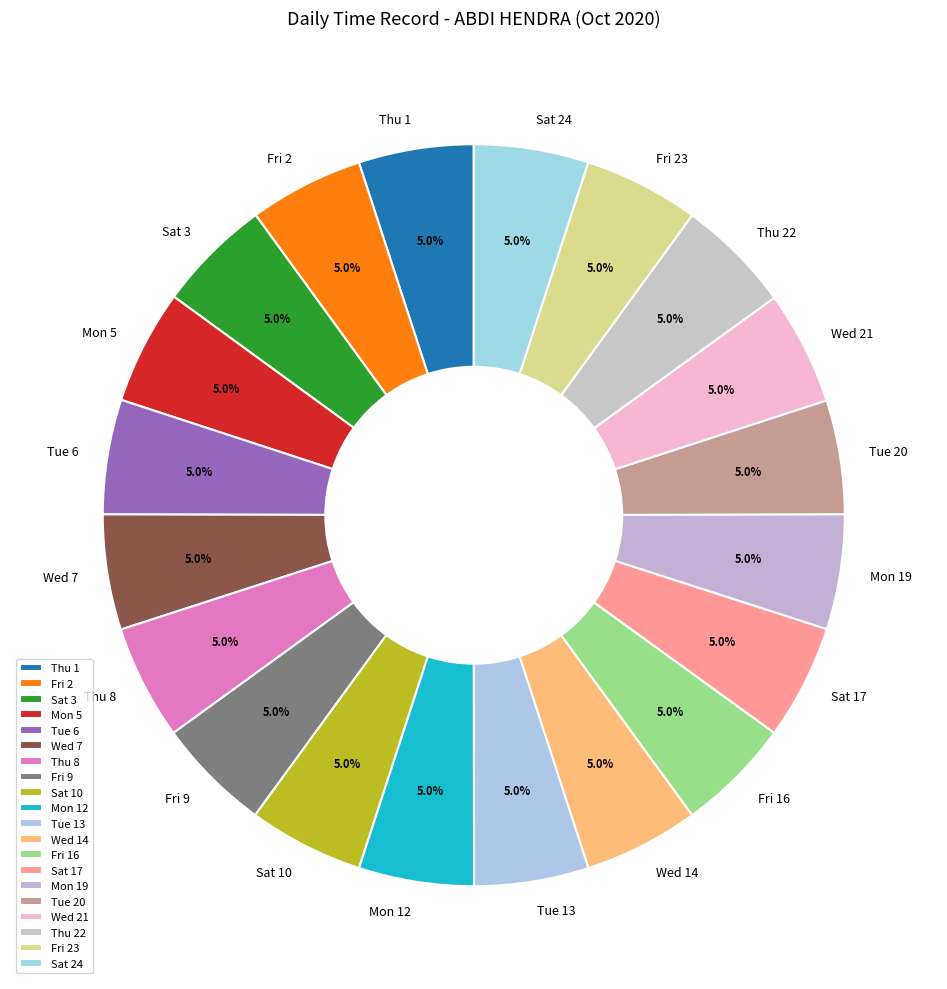

To the nearest percent, what is the average slice percentage?

5%